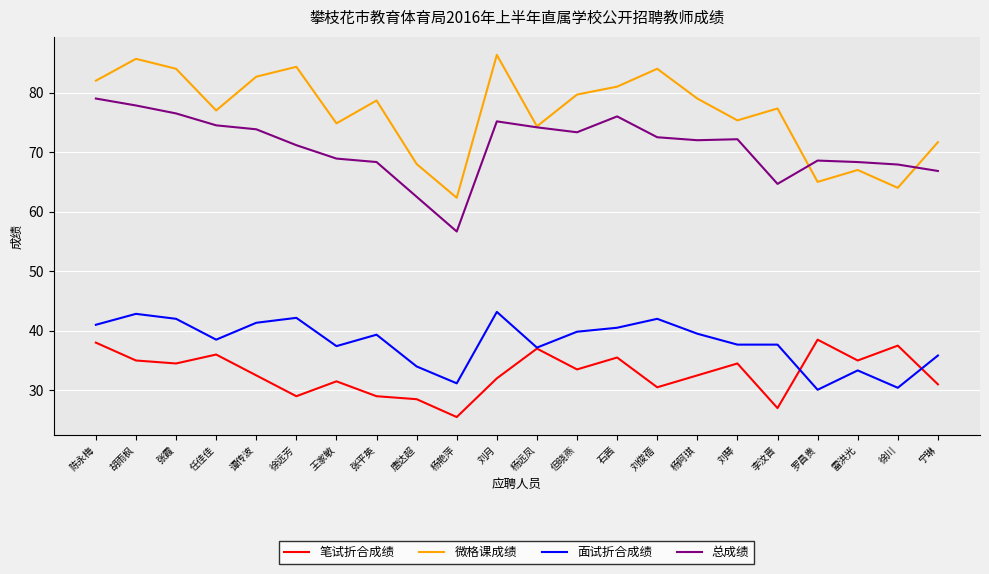

True or false: 笔试折合成绩 has a value of 32.5 at 谭传波.

True